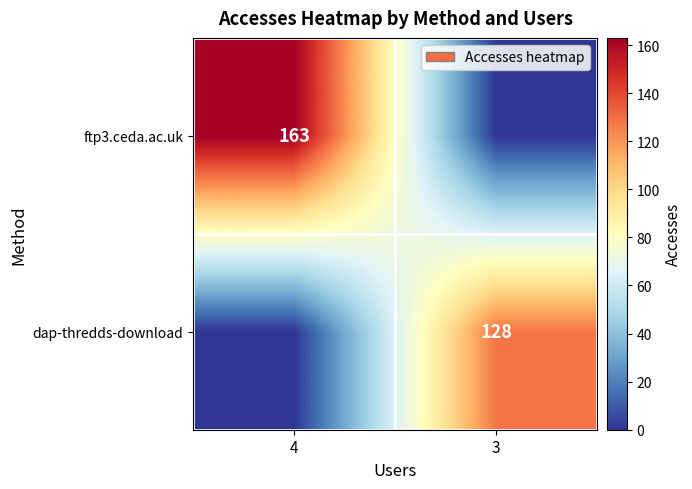

Is the value of ftp3.ceda.ac.uk at 4 greater than the value of dap-thredds-download at 3?

Yes